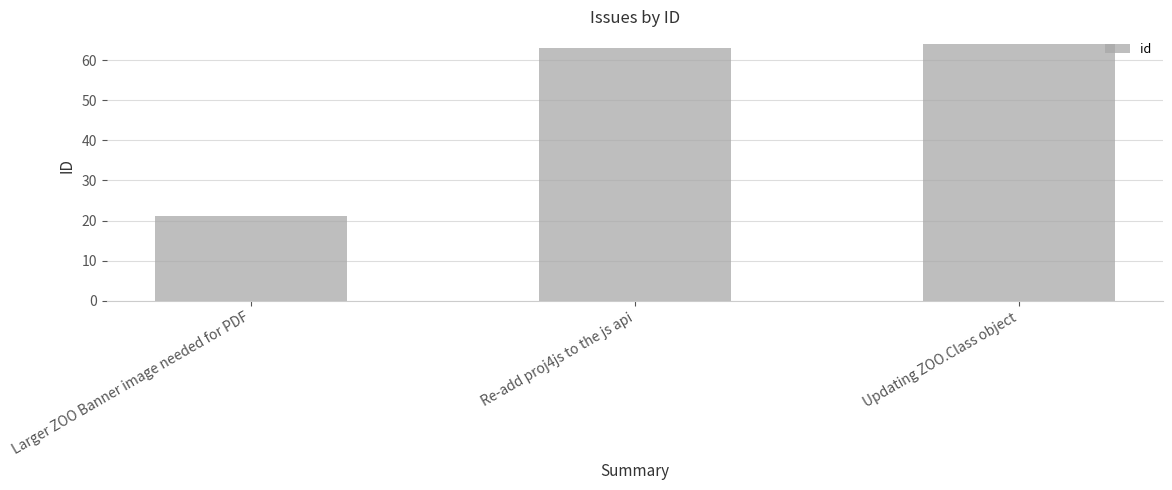

The value at Larger ZOO Banner image needed for PDF is 21. True or false?

True